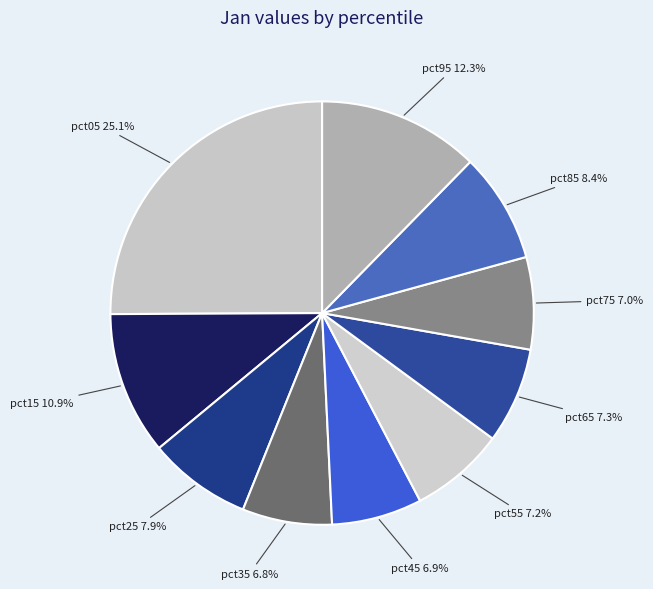

Between pct15 and pct65, which is larger?

pct15